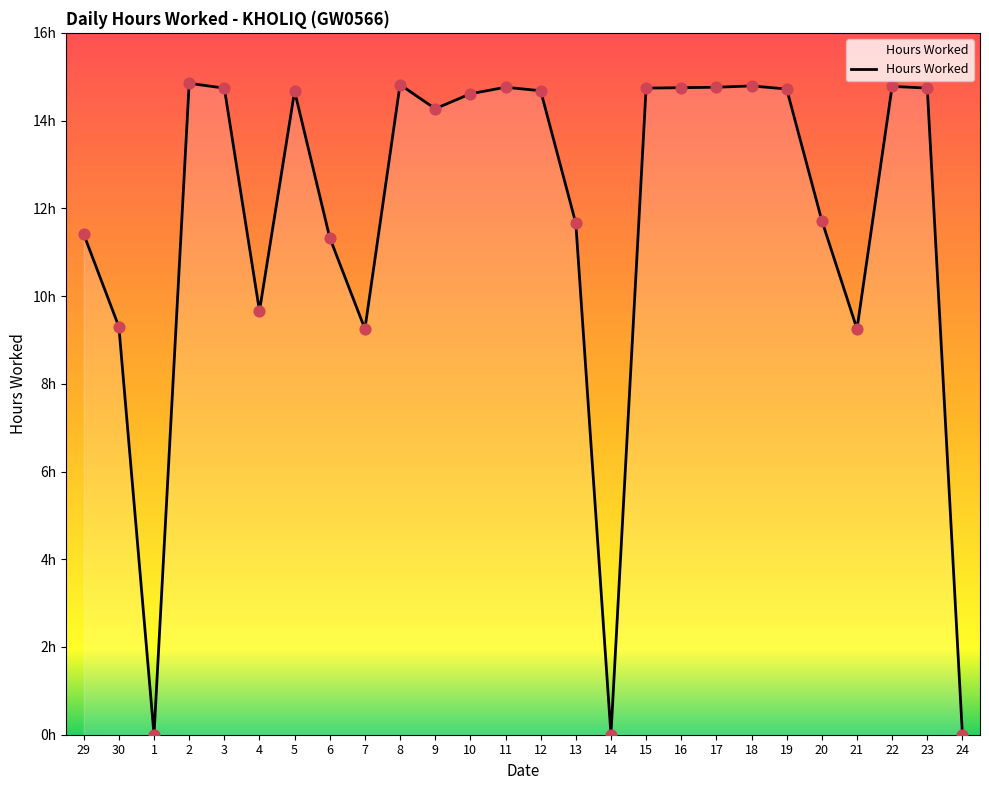

What is the change in value from 14 to 18?

+14.8